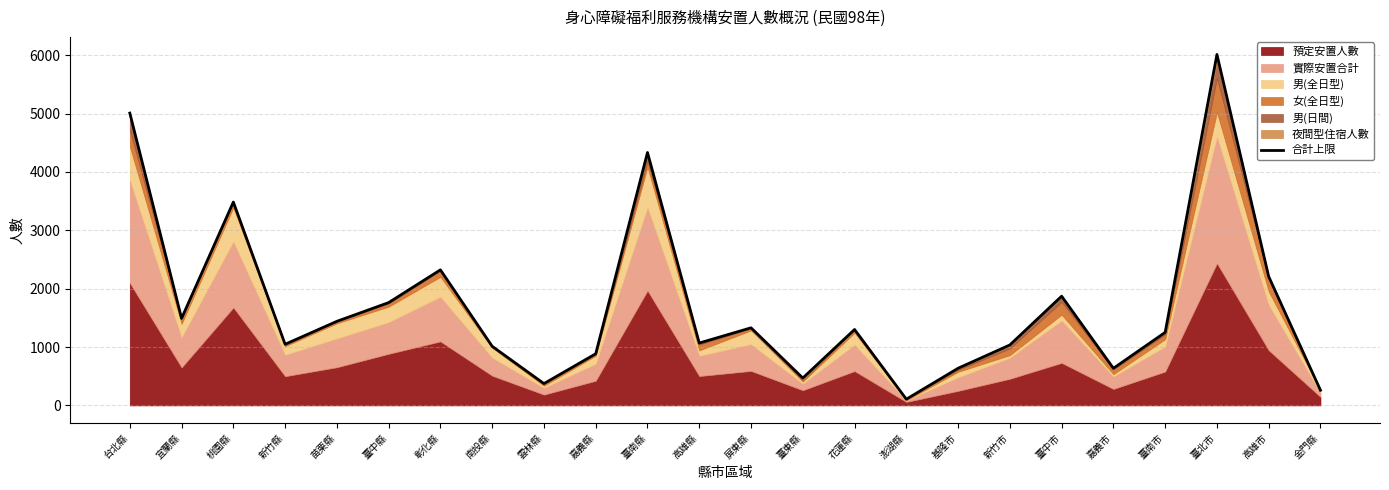

How many values exceed 1301?

11